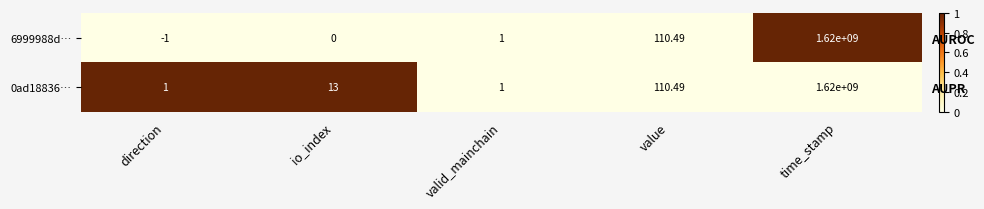

At which label does 6999988d… reach its minimum?

direction